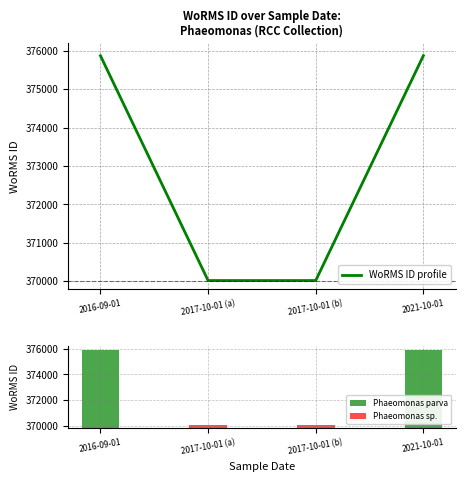

What is the sum of the values at 2017-10-01 (b) and 2021-10-01?

745893